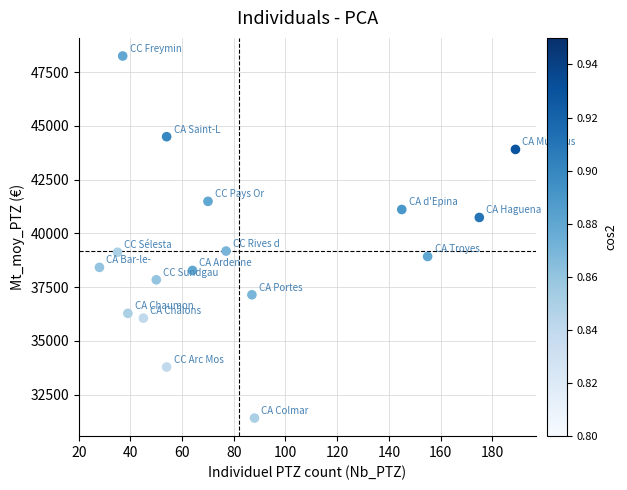

What is the range of X values (max minus min)?

161